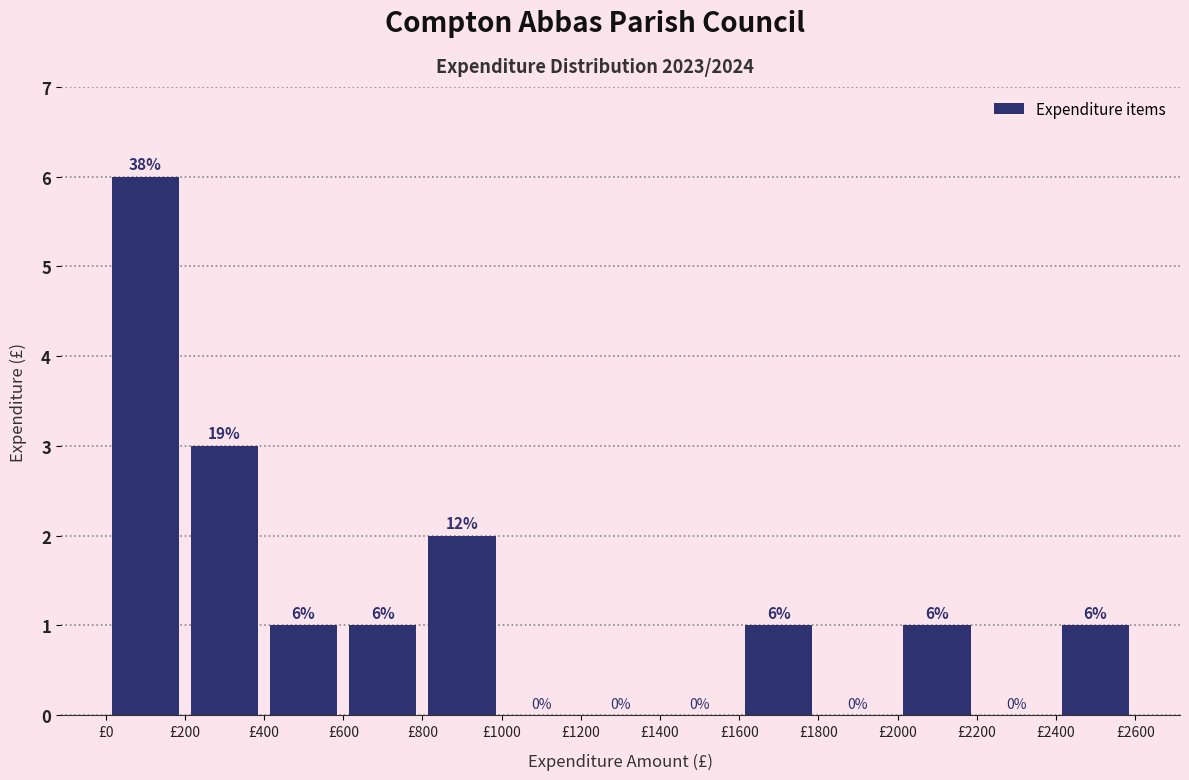

Over which range of the x-axis is the bar tallest?

0 to 200